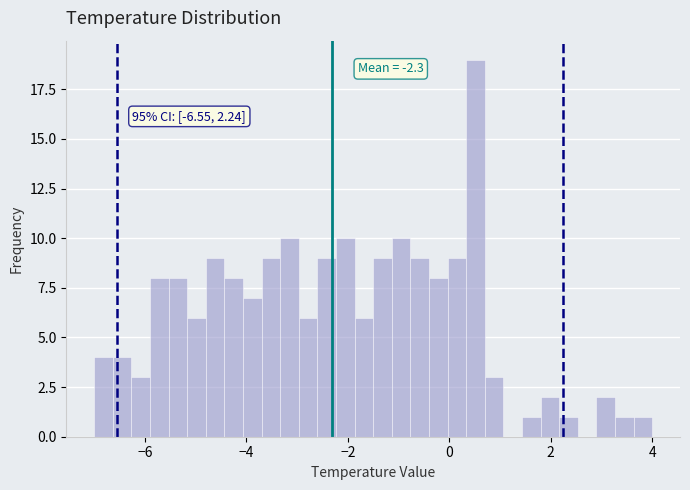

Around what value on the x-axis is the tallest bar? Give the approximate position of its centre, as read against the axis.

0.6